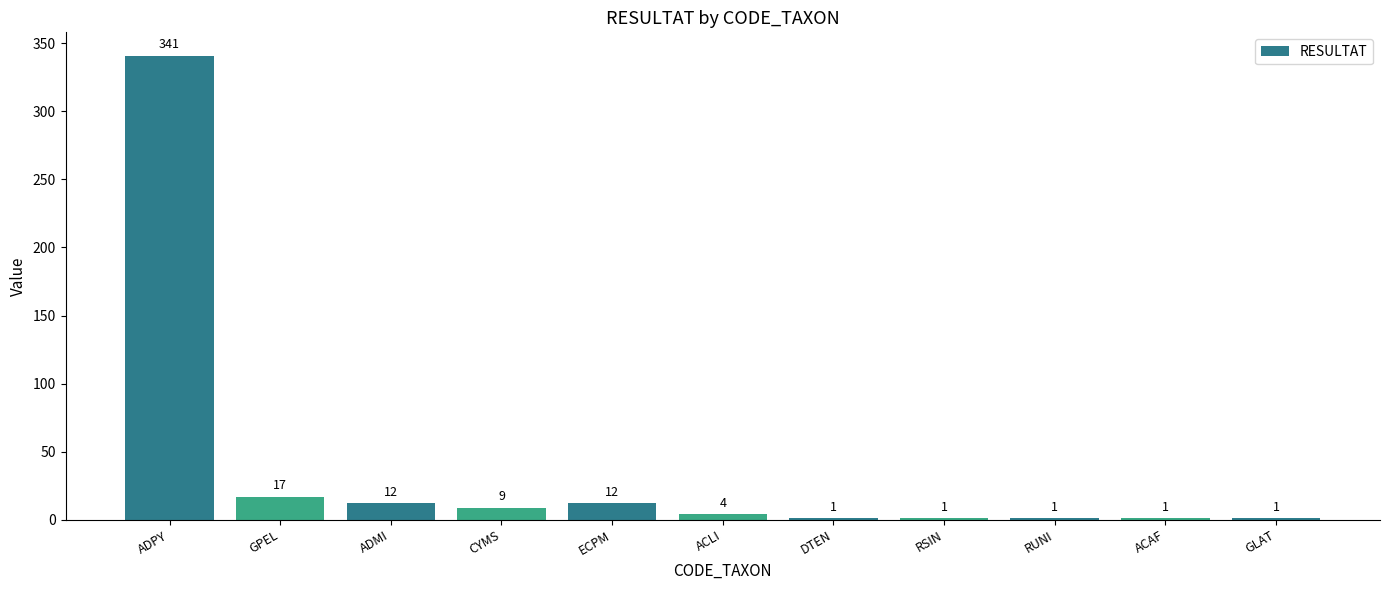

How many data points does each series have?

11